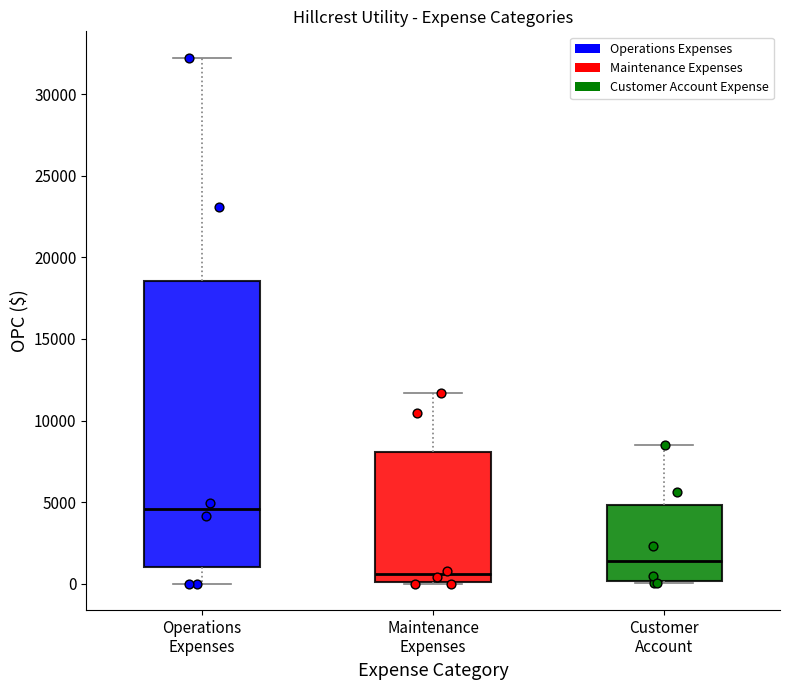

Reading left to right, transcribe this box plot: for each box, give where its median line is, the range the box spans, and where its two whiskers end, as read against the y-axis. The values are not printed on the chart, so give them approximately, as read against the axis.

Operations Expenses: median 4500, box 1000 to 18500, whiskers 0 to 32000
Maintenance Expenses: median 500, box 0 to 8000, whiskers 0 to 11500
Customer Account: median 1500, box 0 to 5000, whiskers 0 to 8500